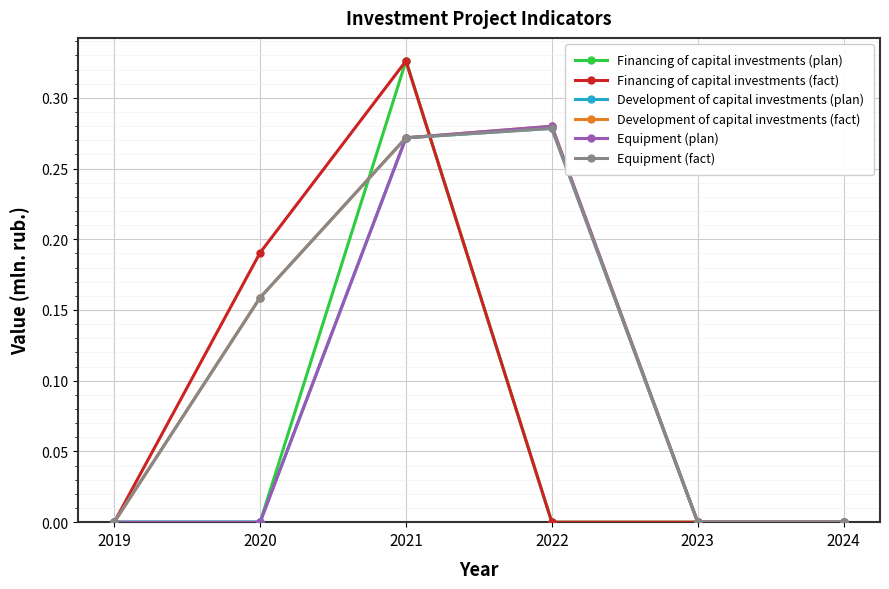

At which category is the sum across all series the highest?

2021